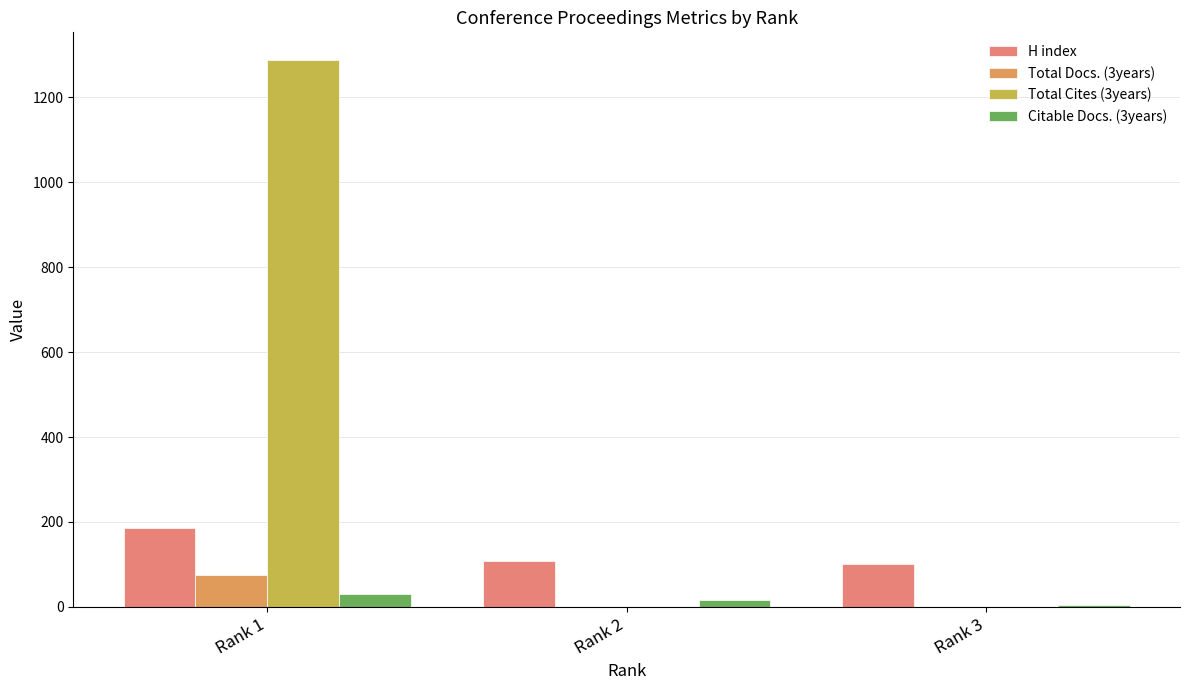

Which series has the largest total across all categories?

Total Cites (3years)